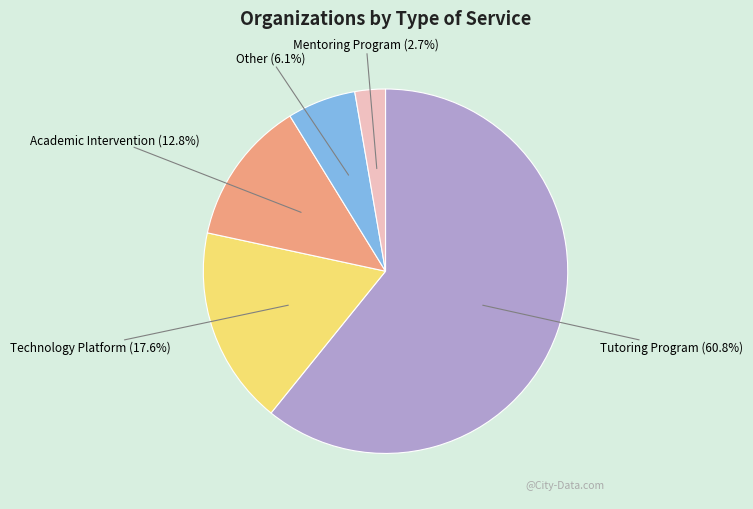

How many segments does this pie chart have?

5